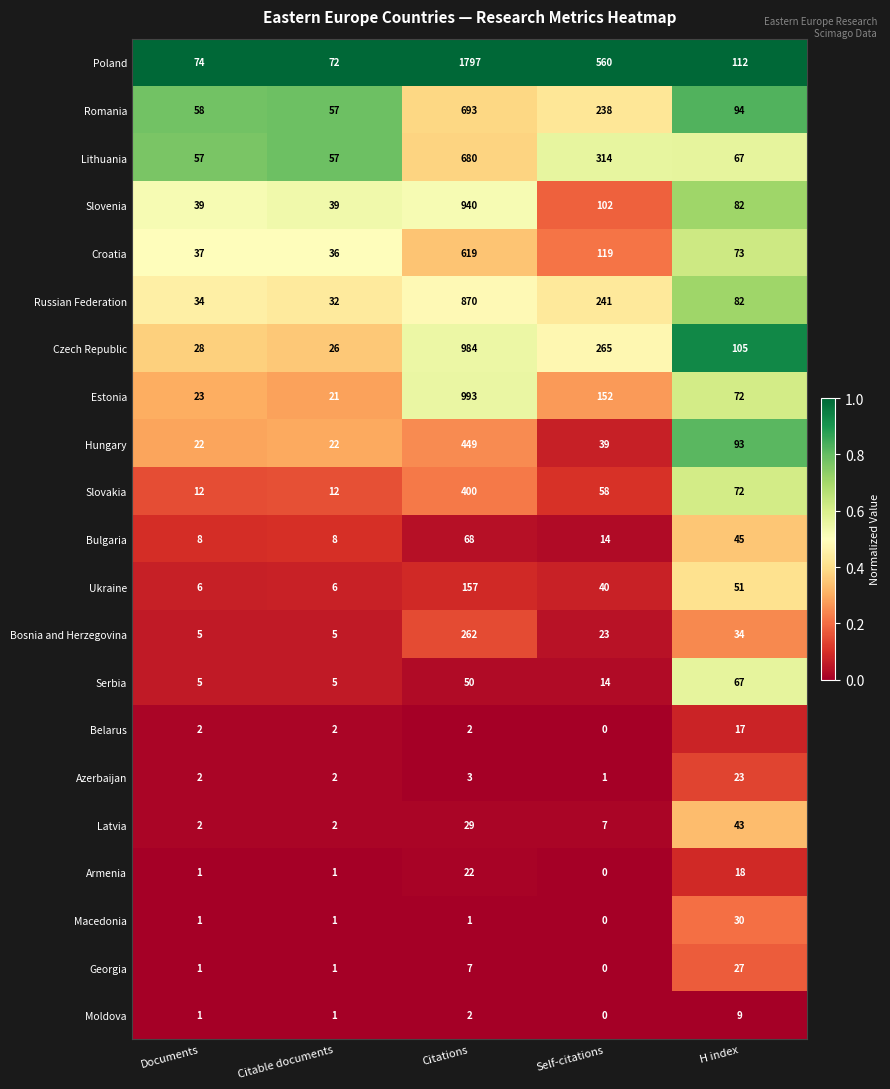

Which series has the largest range (max minus min)?

Poland